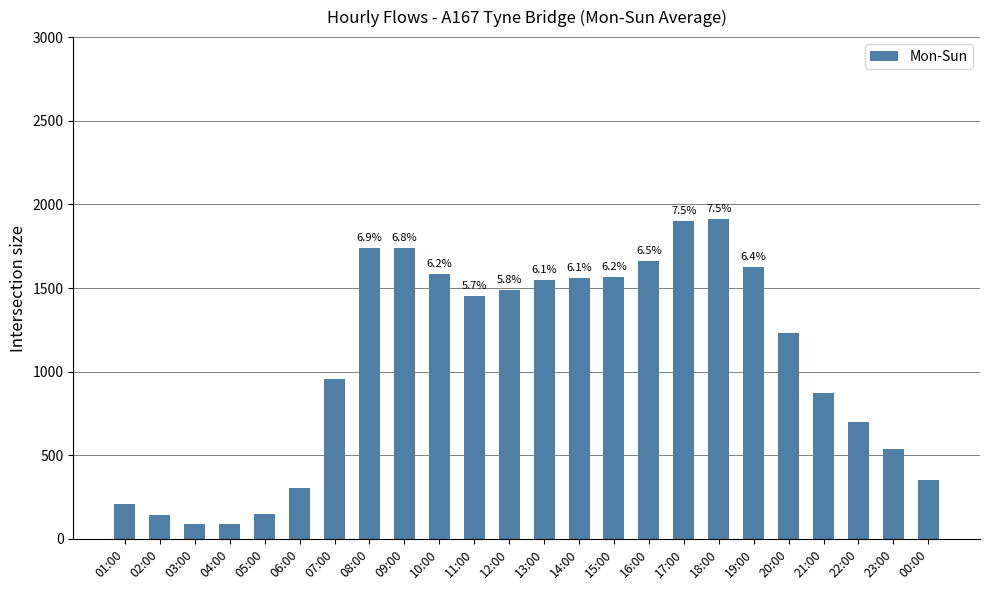

Which label corresponds to the largest value in the chart?

18:00